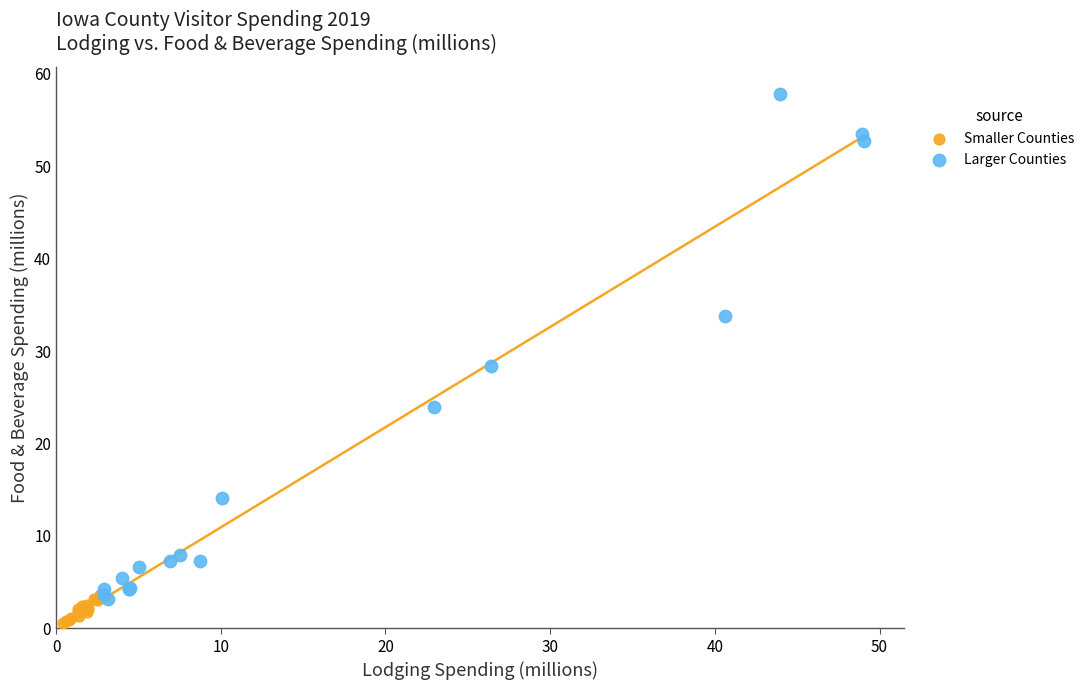

Which series has the largest Y range (max minus min)?

Larger Counties